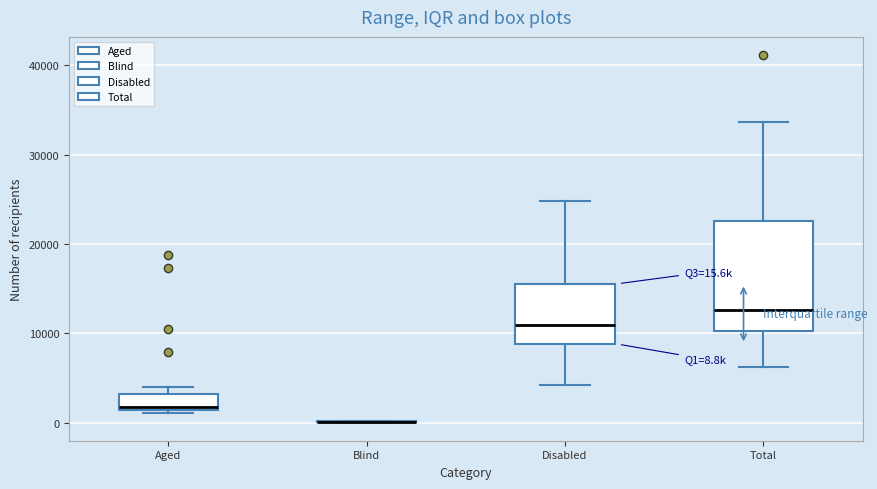

Which box is the tallest, from its lower edge to its upper edge?

Total